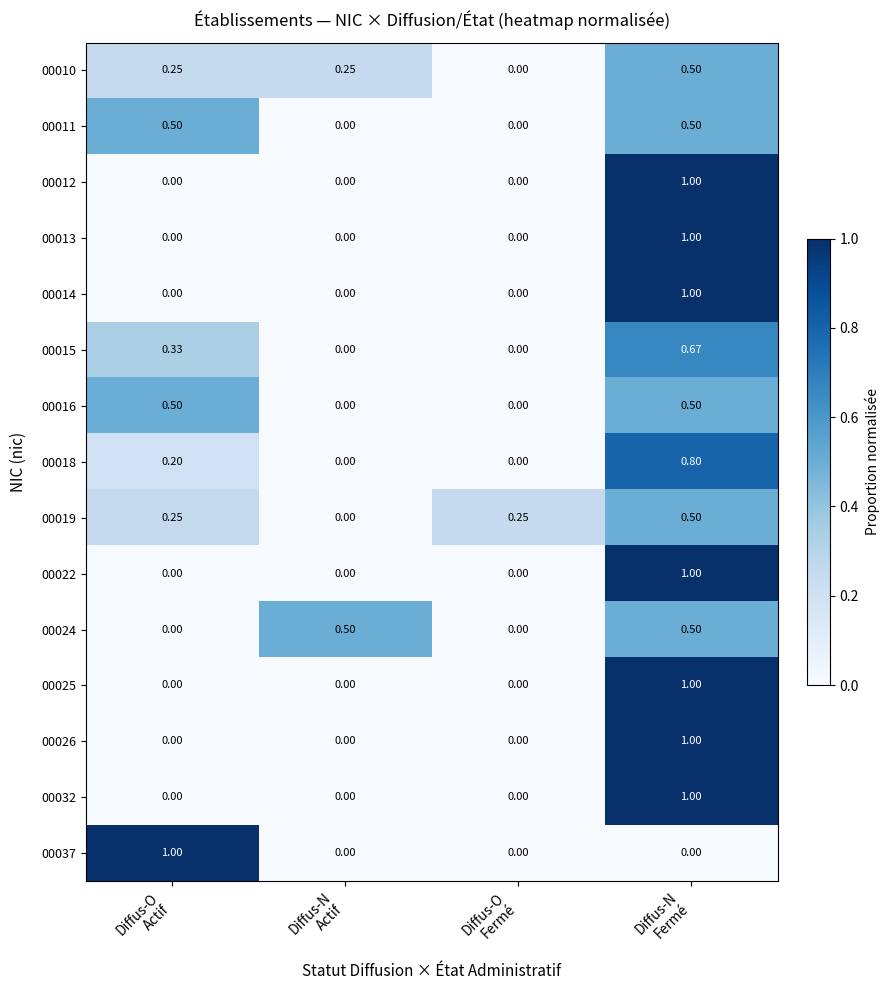

How many values in 00013 are above zero?

1